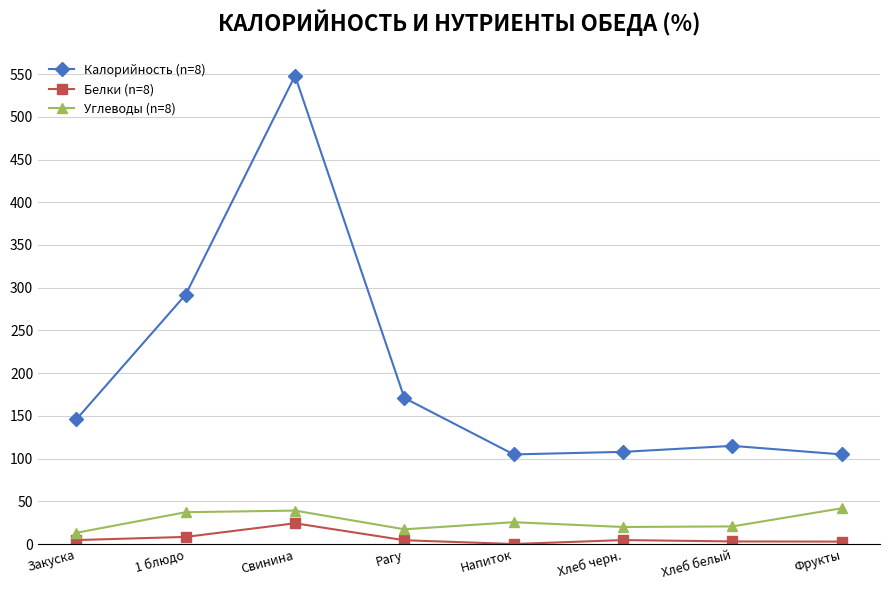

What position from the right is Рагу?

5